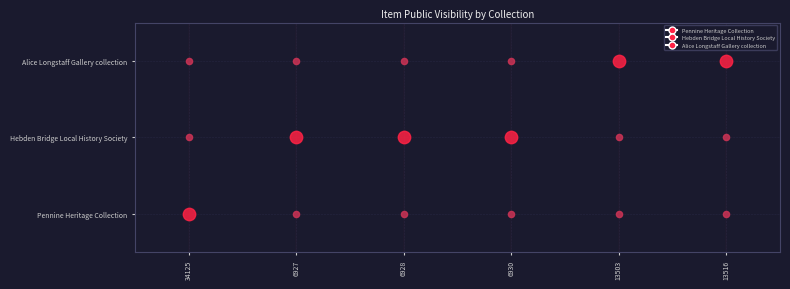

At which label is Hebden Bridge Local History Society closest to 0?

34125